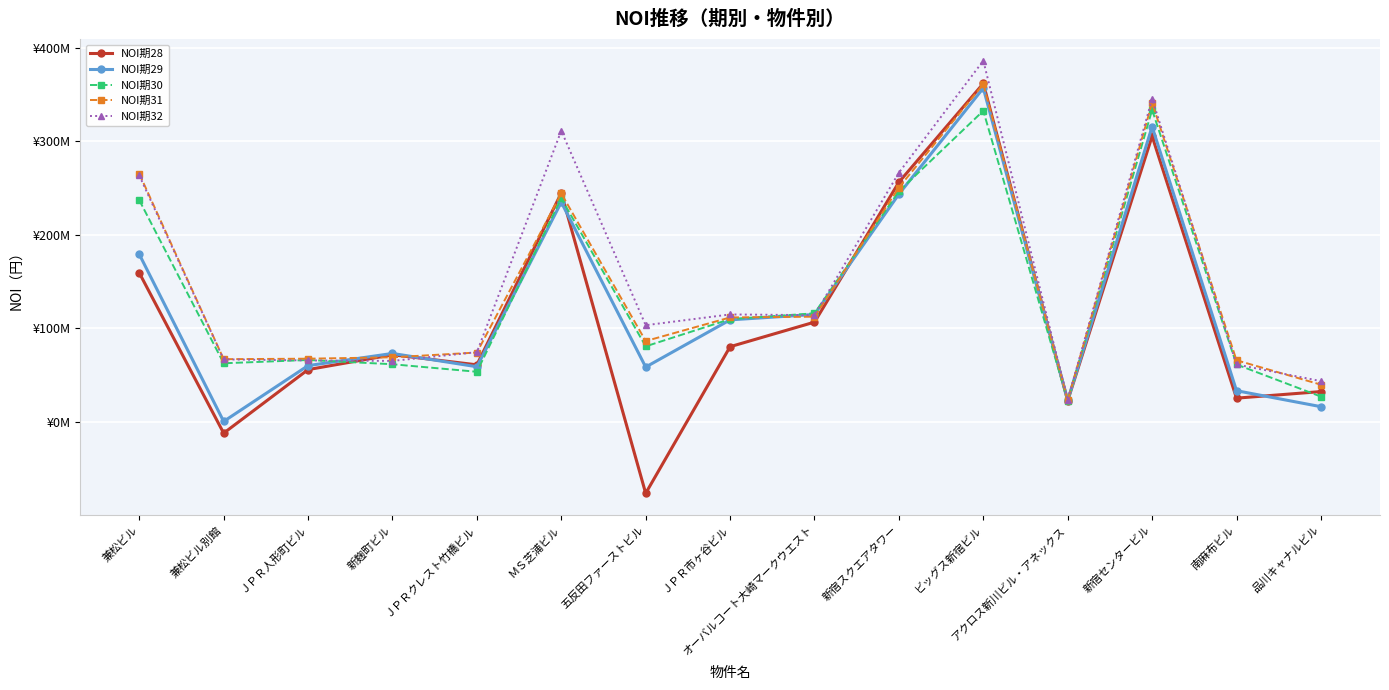

Reading left to right, extract all data points from this chart.

NOI期28: 159489978	-11939803	56000897	71874257	61114769	244825696	-76237392	80495433	106777478	256362778	361887778	22759025	305531677	25488388	32510952
NOI期29: 179328900	598723	60276947	73288050	59062982	234975646	58727645	109191215	114976987	243598392	357005891	23083213	315736992	33460842	16375879
NOI期30: 237173885	62770553	66298623	61744977	53693285	239160876	80862224	109949649	116197629	246669479	332700314	22544864	333663050	61470188	27161340
NOI期31: 265497458	67157362	67672987	69156351	74267520	244334451	86539992	111784382	112590159	250673762	361187802	23062432	341264418	66000232	39898522
NOI期32: 263535723	66934192	65809399	65310429	74636464	311387470	103477122	114986365	114194462	266537819	386270429	23510109	345490527	61493581	43714150